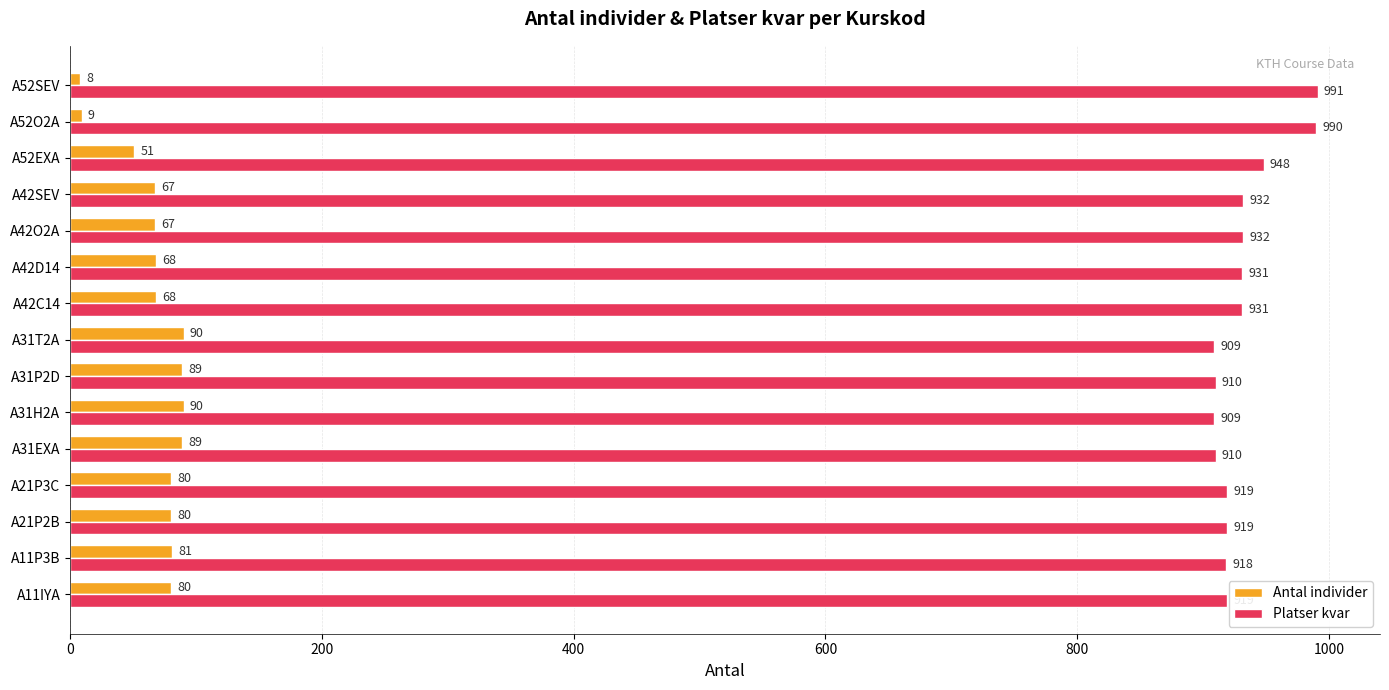

How many data points does each series have?

15